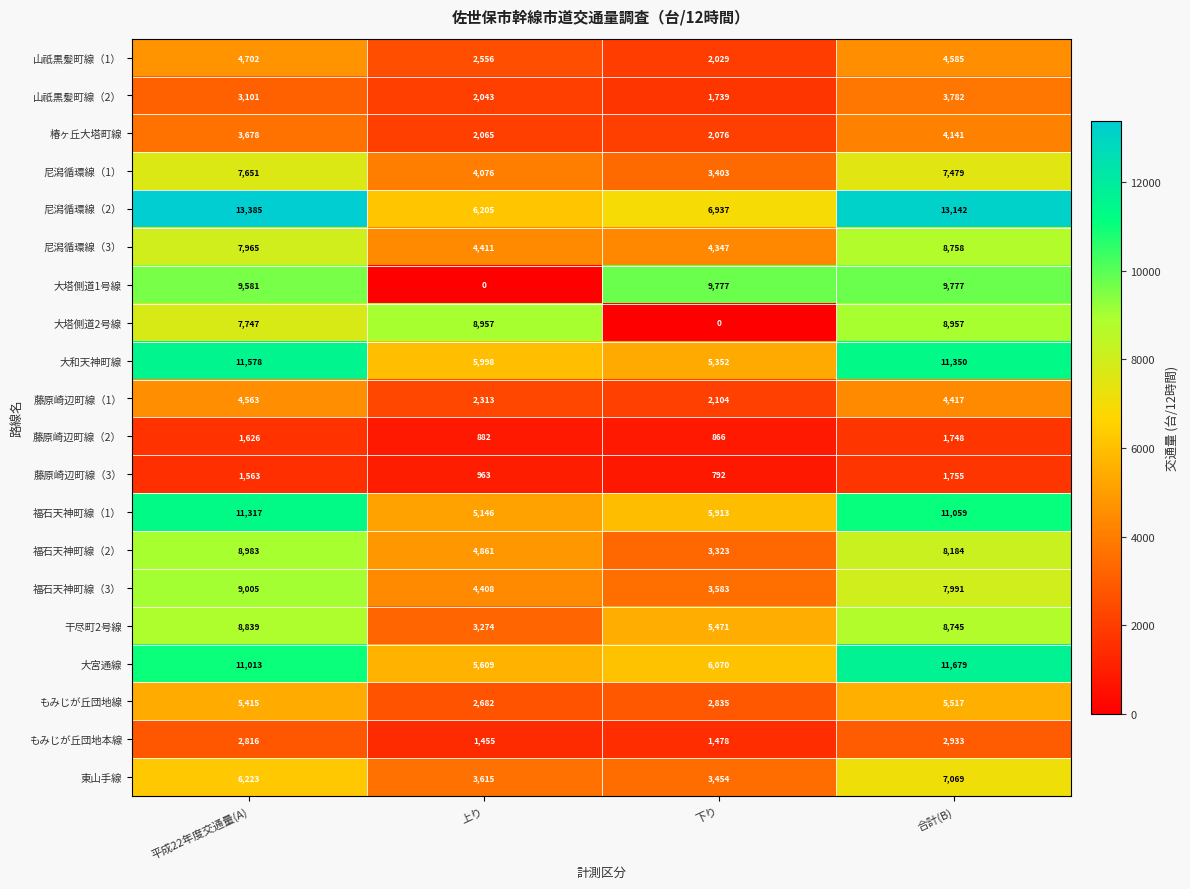

What is the difference between the highest and lowest values at 下り?

9777